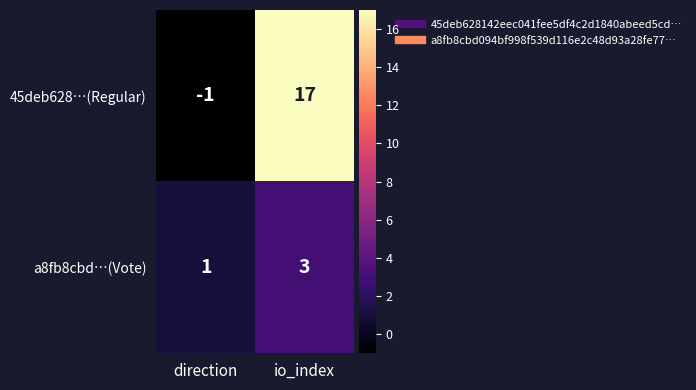

Is it true that 45deb628…(Regular) equals 17 at io_index?

True